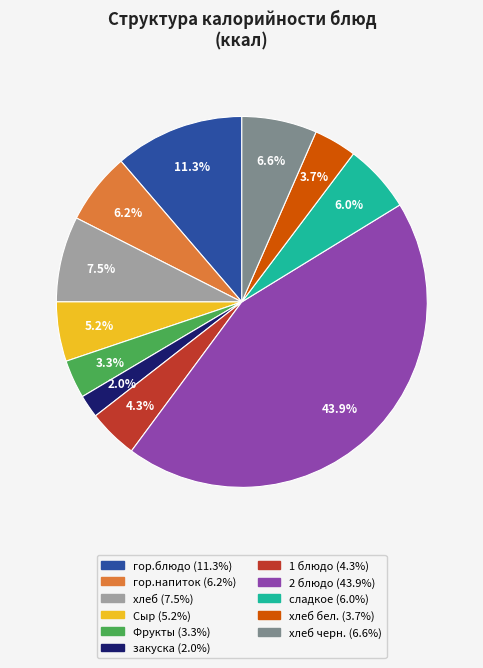

How many slices are in this pie chart?

11